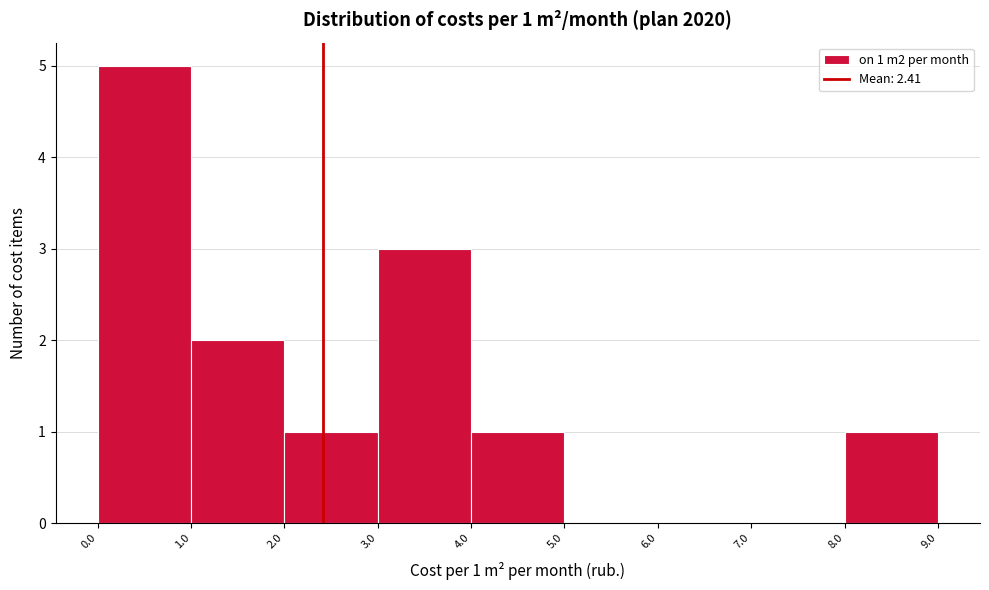

Which range on the x-axis has the tallest bar?

0.0 to 1.0